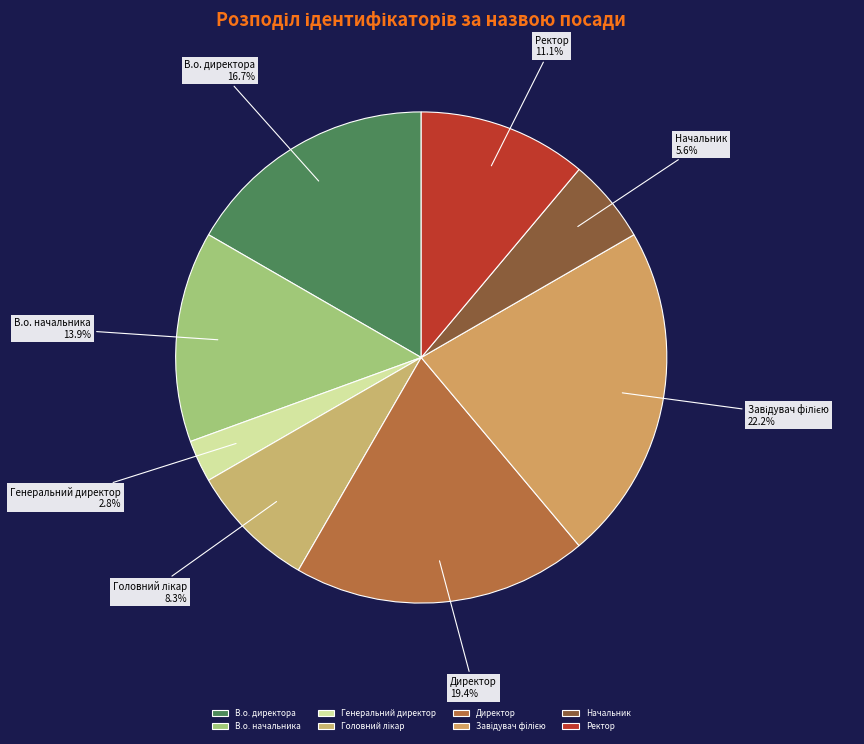

Which slice is the smallest?

Генеральний директор